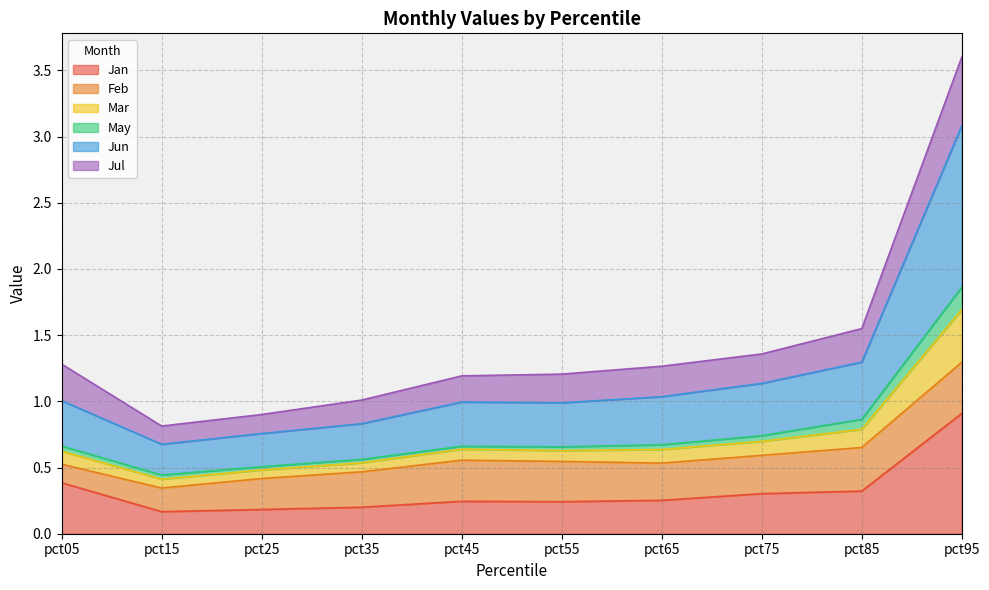

At which category is the sum across all series the highest?

pct95